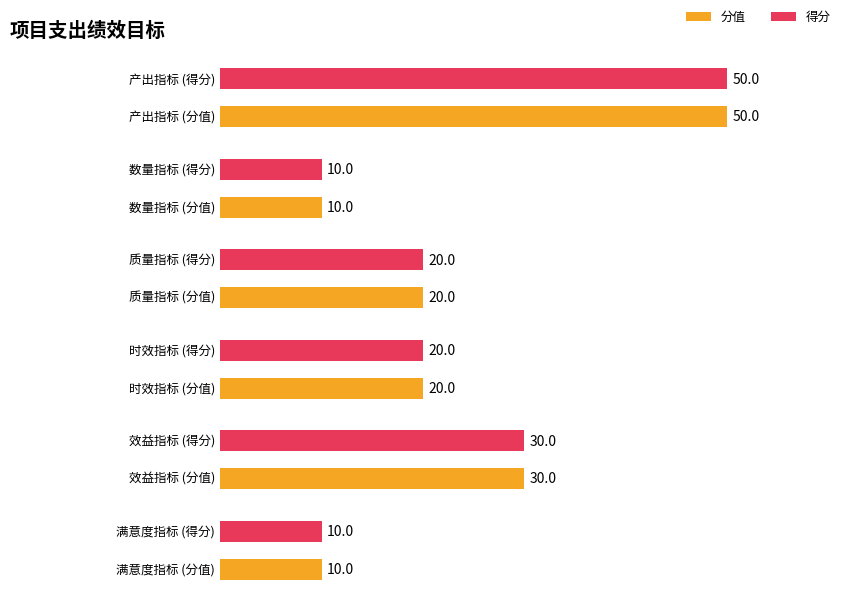

Reading right to left, transcribe all the data shown in this chart.

分值: 10	30	20	20	10	50
得分: 10	30	20	20	10	50